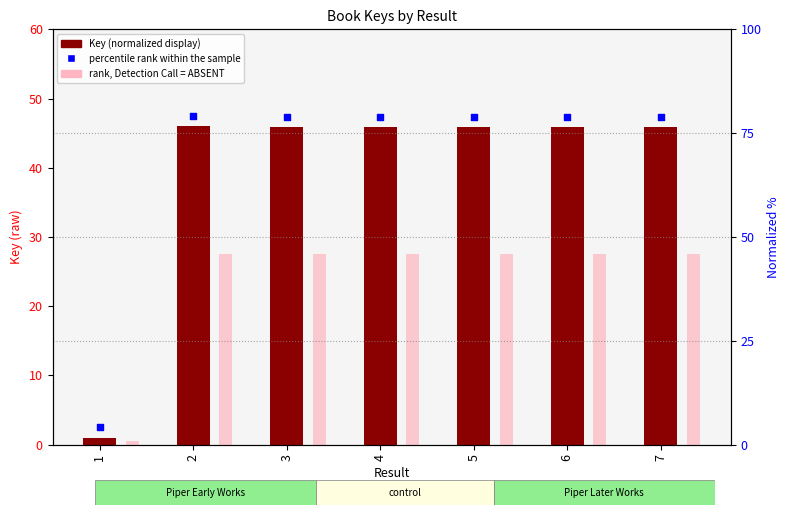

Which series contains the lowest Y value?

Key rank display